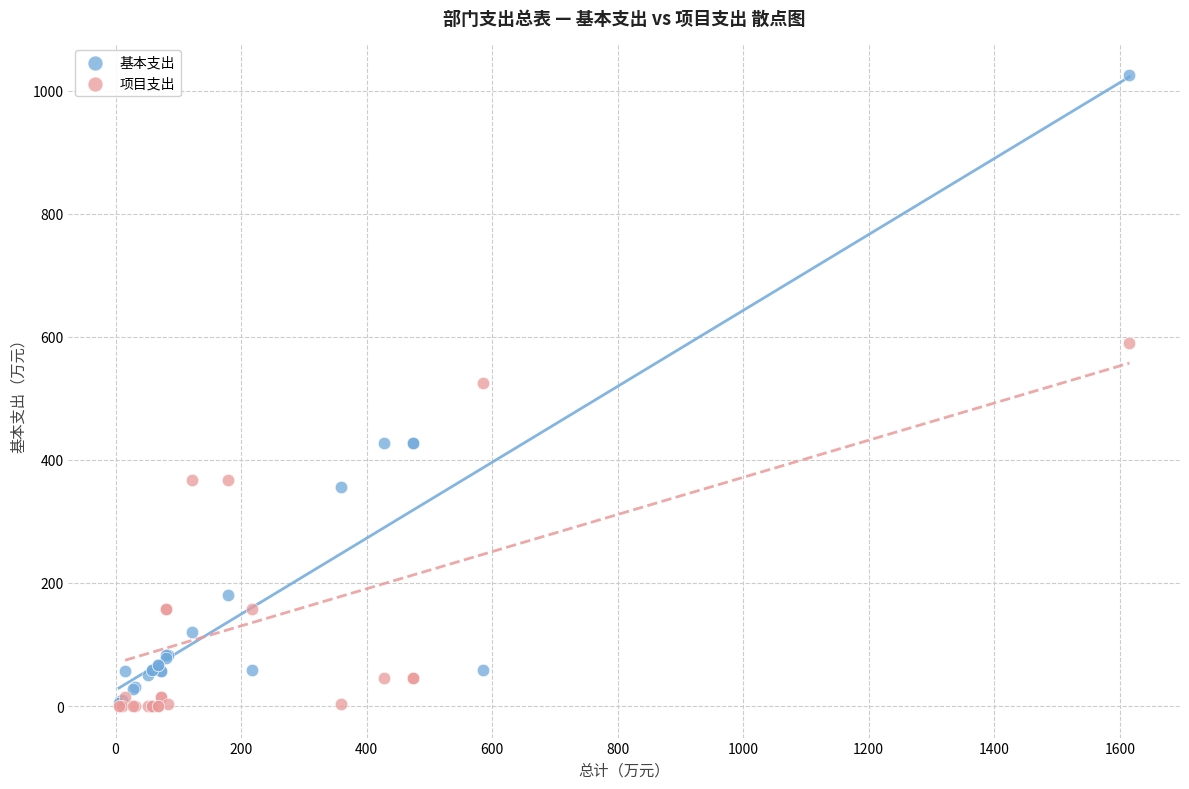

Across all series, what Y value is closest to 512?

525.5